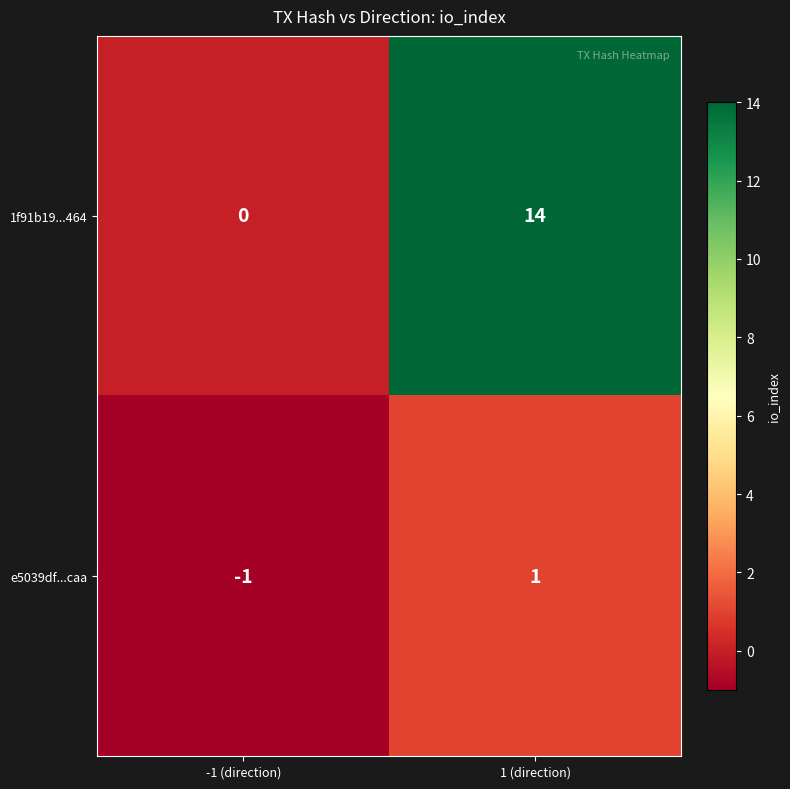

True or false: e5039df...caa has a value of 1 at 1 (direction).

True